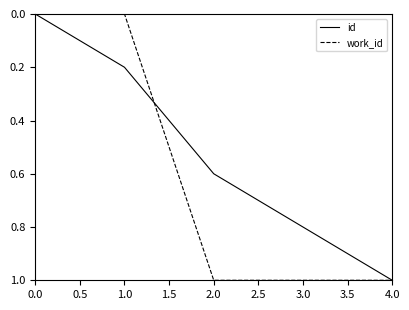

List the series in order of their overall mean, lowest first.

id, work_id